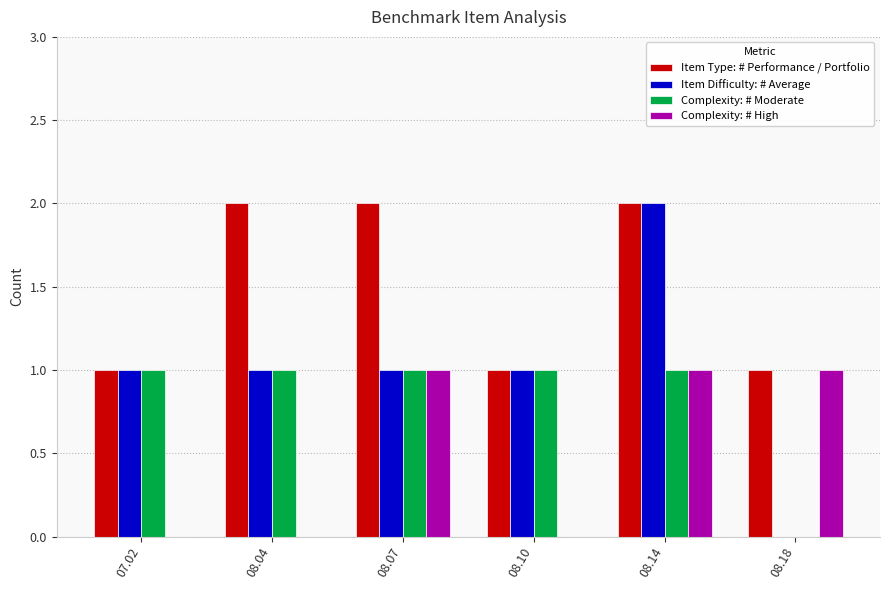

At which category is the sum across all series the highest?

08.14